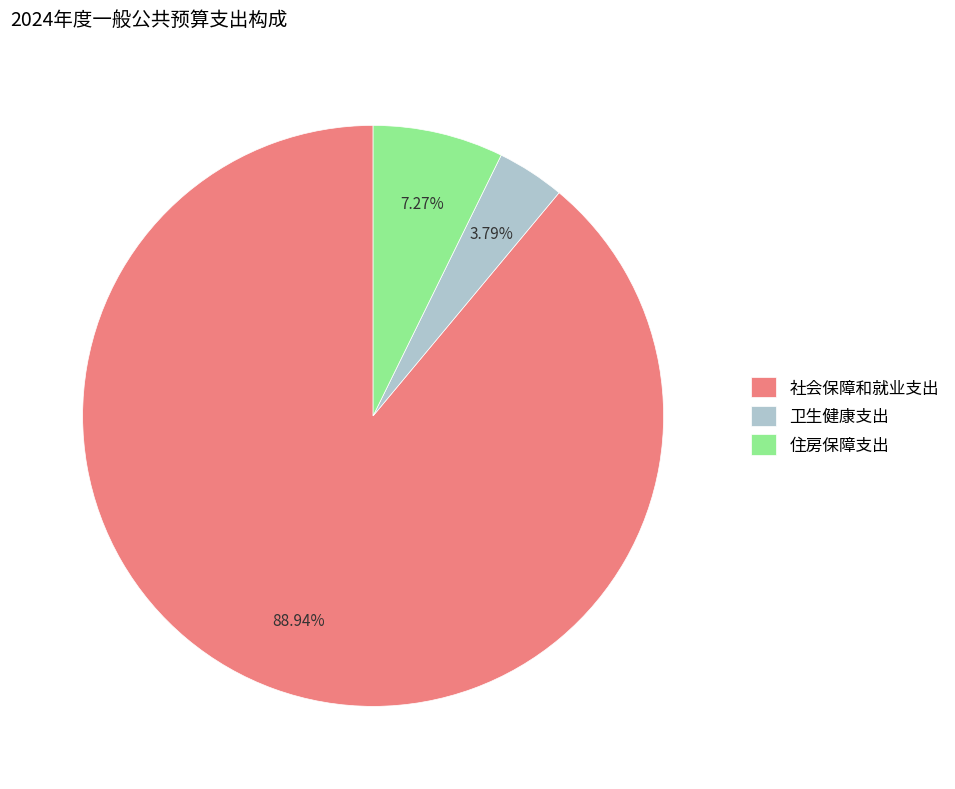

What percentage is the 住房保障支出 slice, to the nearest percent?

7%